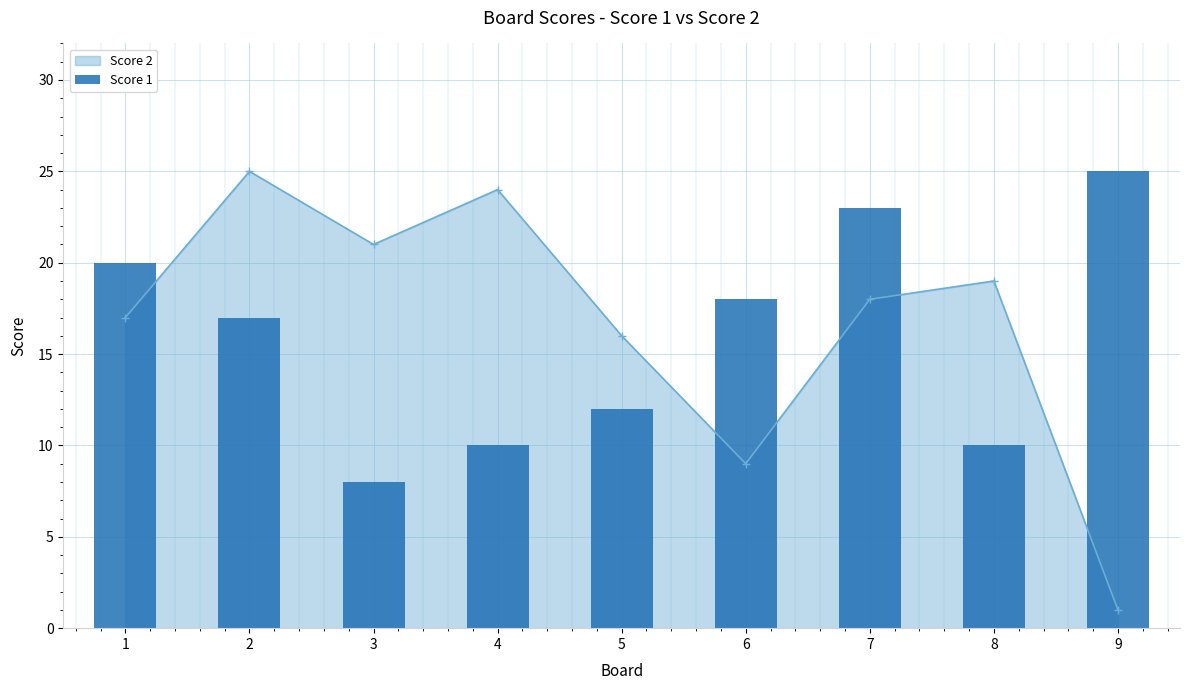

What is the sum of all values?

143